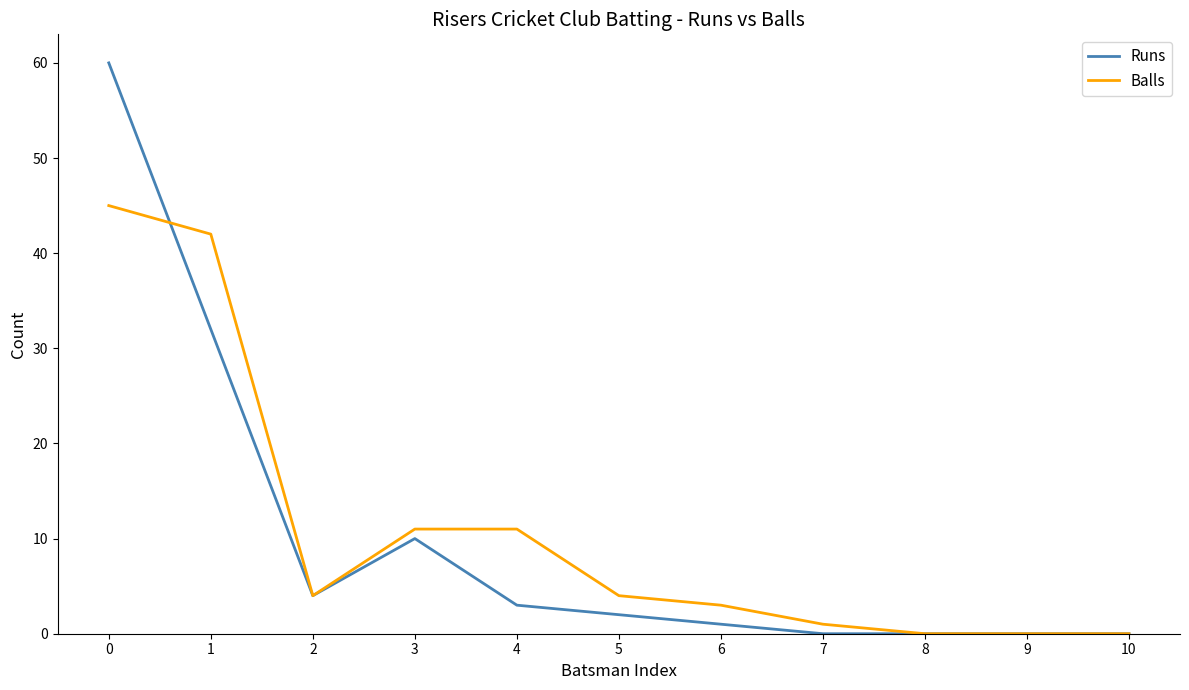

Does the chart display data point markers on the line(s)?

No